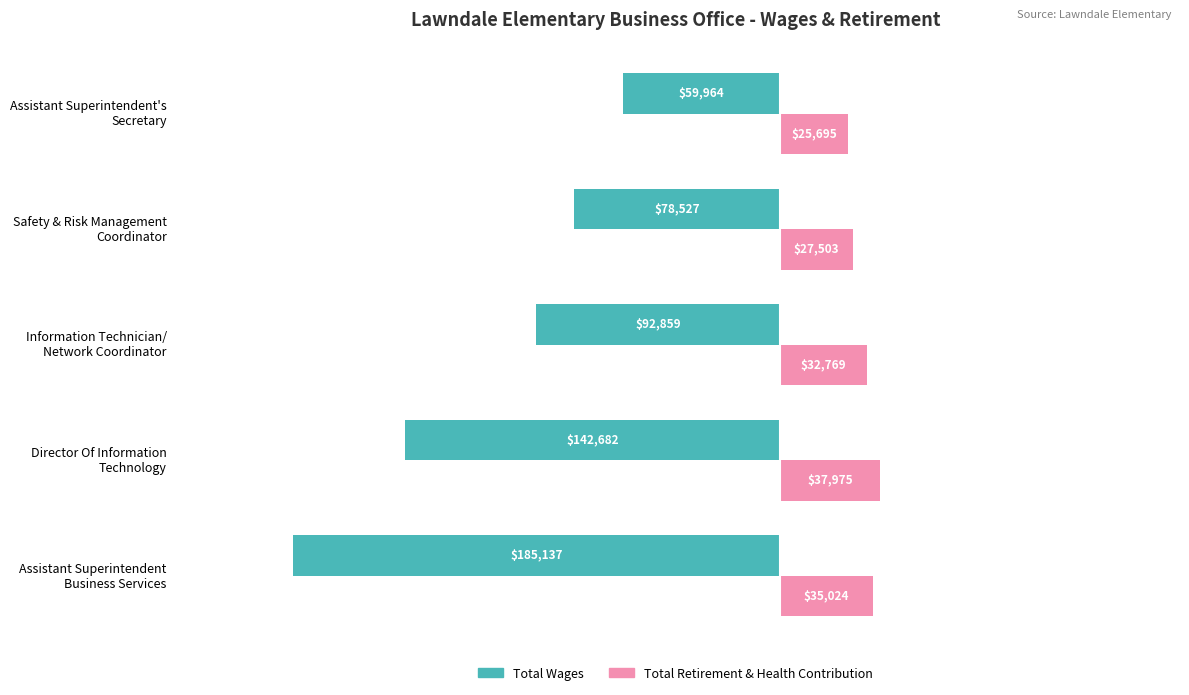

Which series has the widest spread of values?

Total Wages